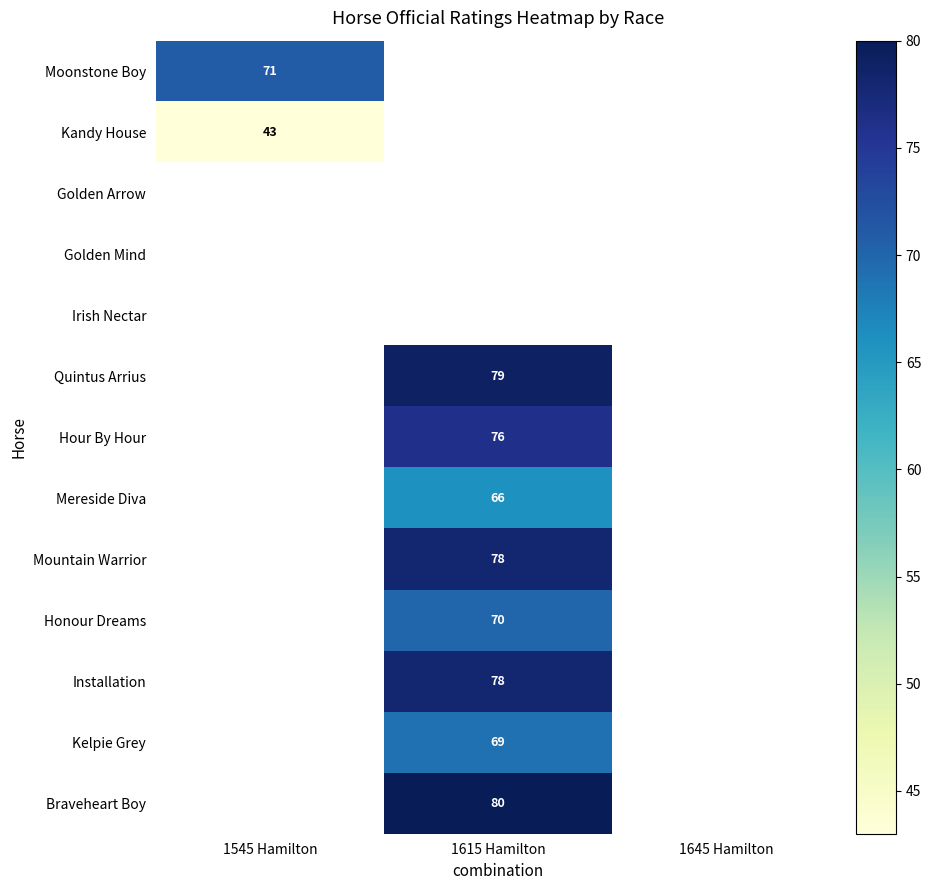

The Moonstone Boy series shows 98 at 1545 Hamilton. True or false?

False